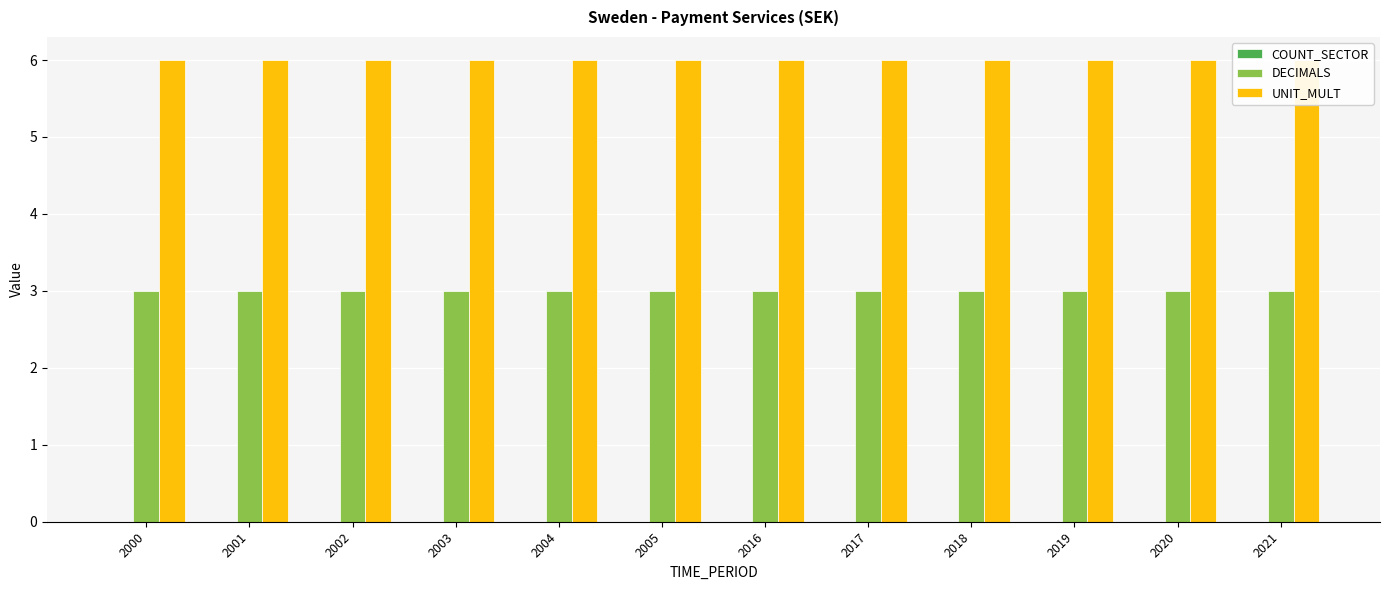

Are the bars grouped side by side (vs. stacked)?

Yes